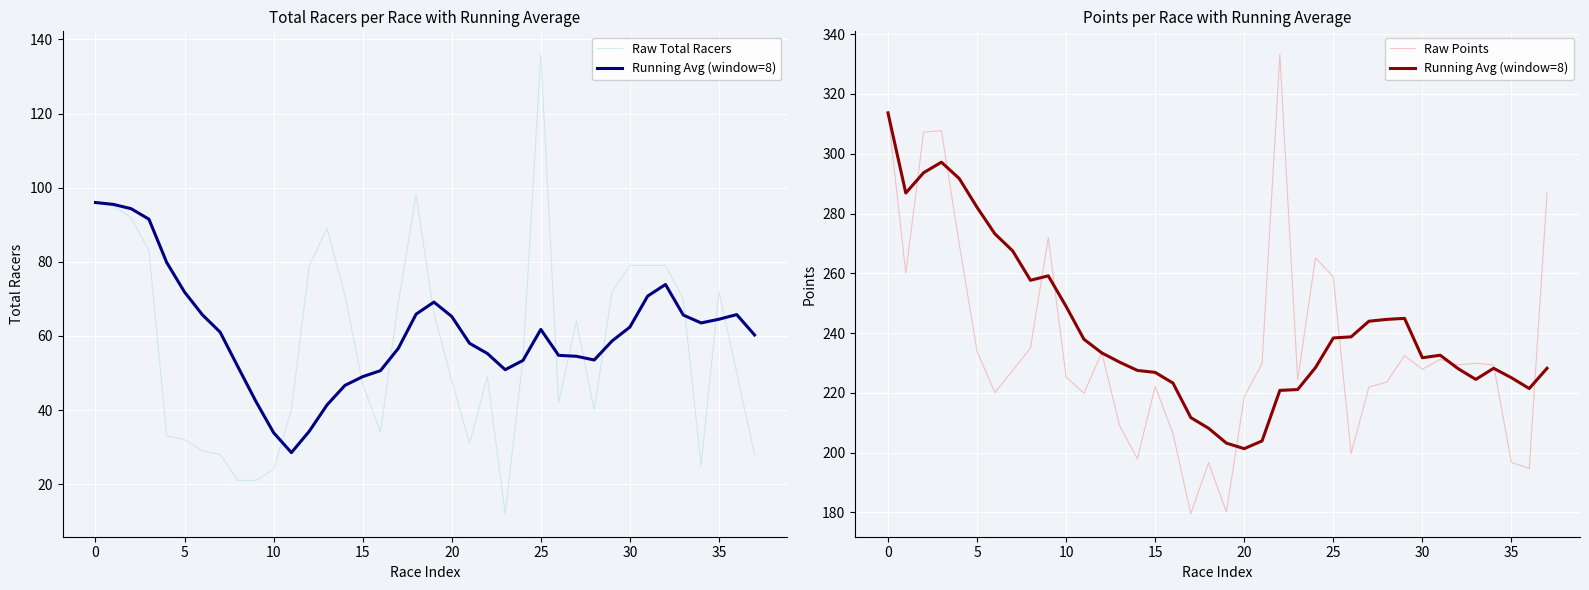

Read the Running Avg (window=8) value at 33.

224.5